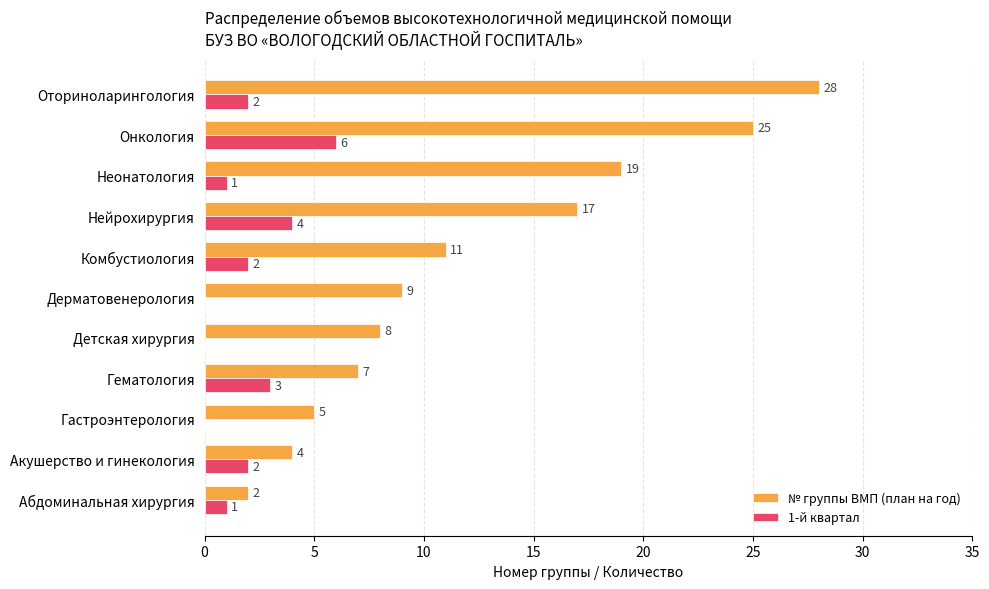

Which series has the largest total across all categories?

№ группы ВМП (план на год)